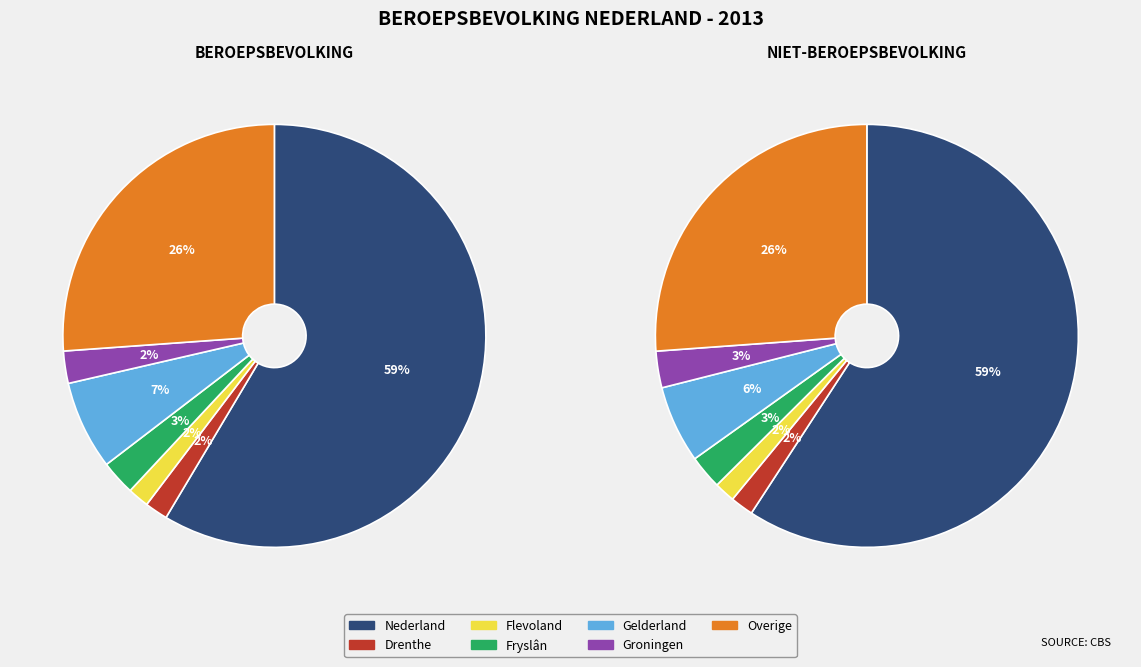

Which category has the biggest portion of the pie?

Nederland